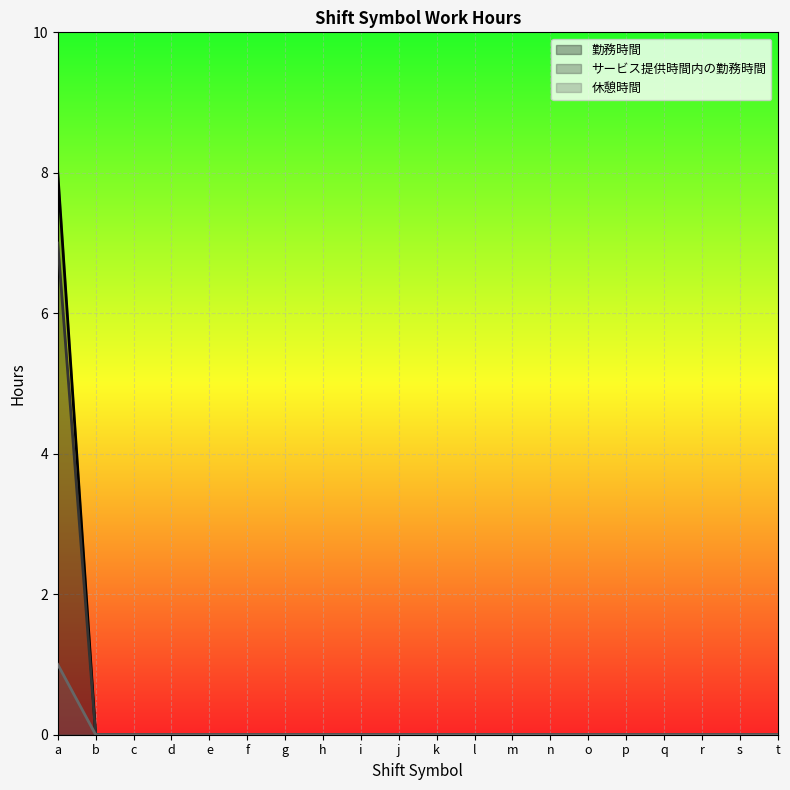

True or false: 勤務時間 has a value of 5 at q.

False